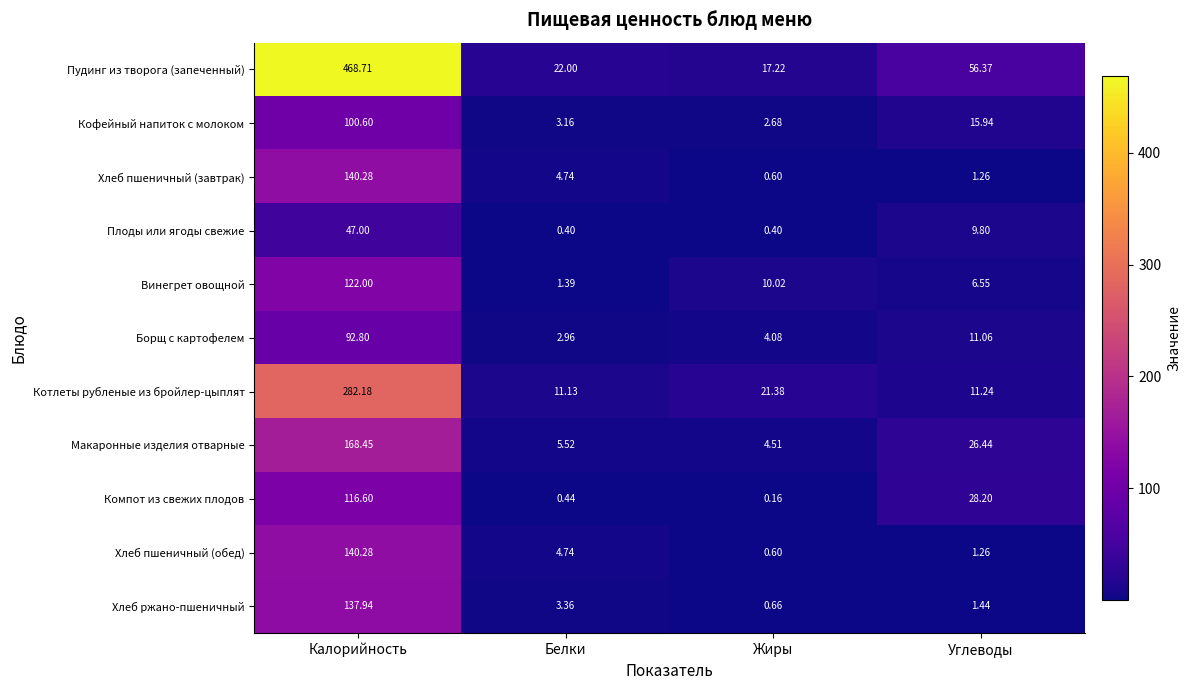

At which label does Кофейный напиток с молоком first exceed 15?

Калорийность